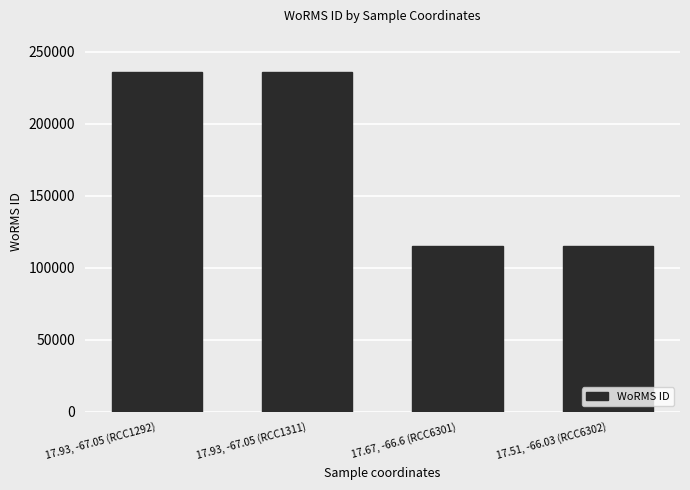

What is the greatest value displayed?

235955